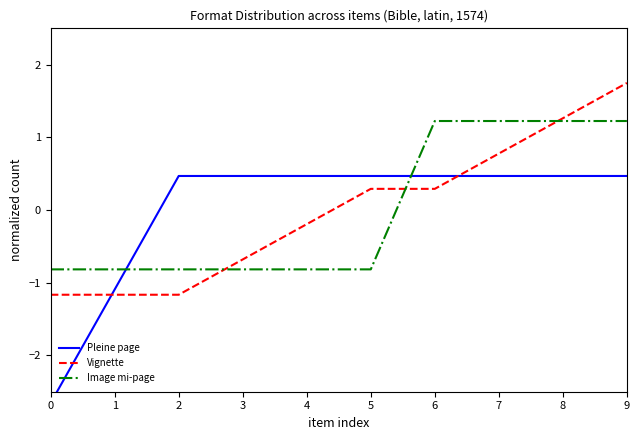

Rank the categories by Pleine page value from highest to lowest.

2, 3, 4, 5, 6, 7, 8, 9, 1, 0